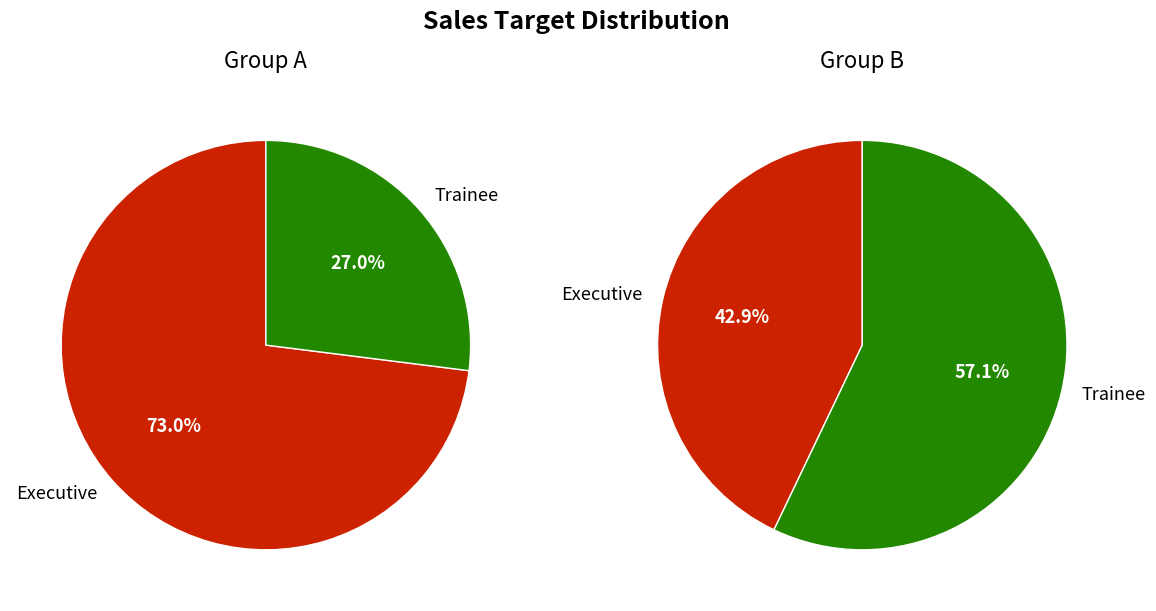

Is Group B - Executive (Kate) the majority of the pie?

No